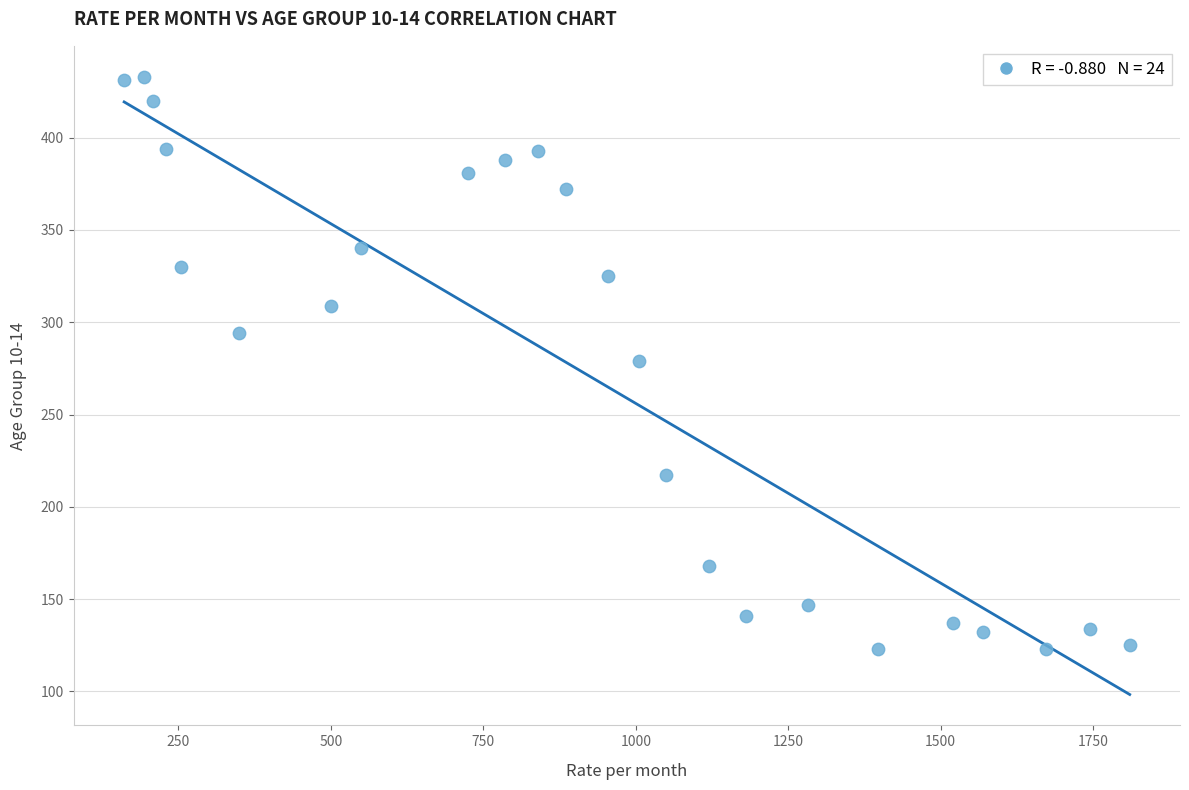

What is the range of X values (max minus min)?

1649